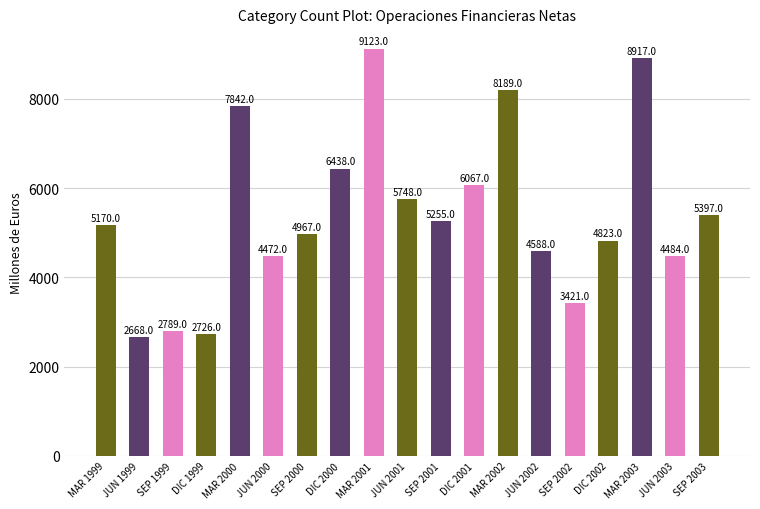

Count the number of data series in this chart.

1